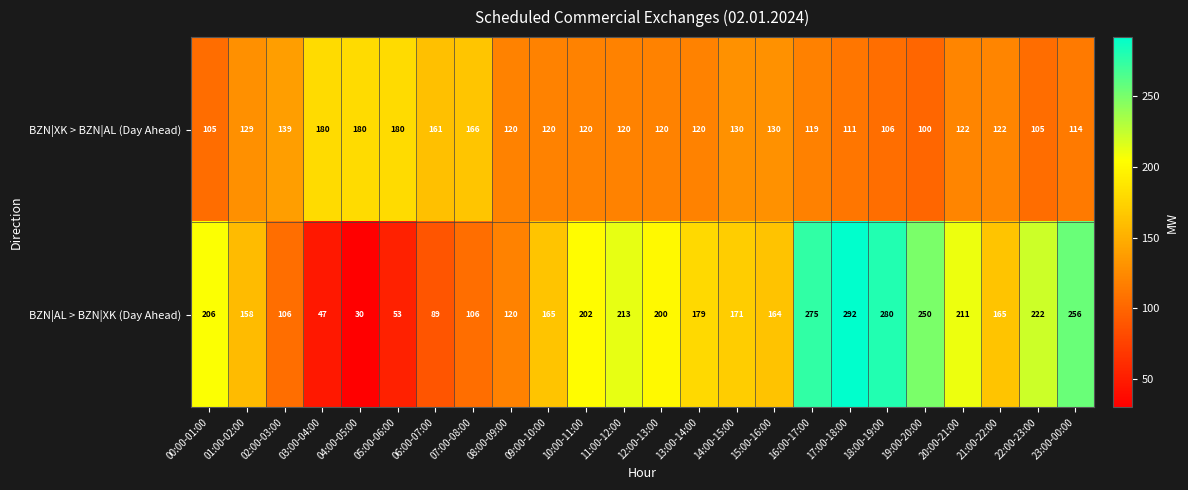

Which category has the lowest value across all series?

04:00-05:00